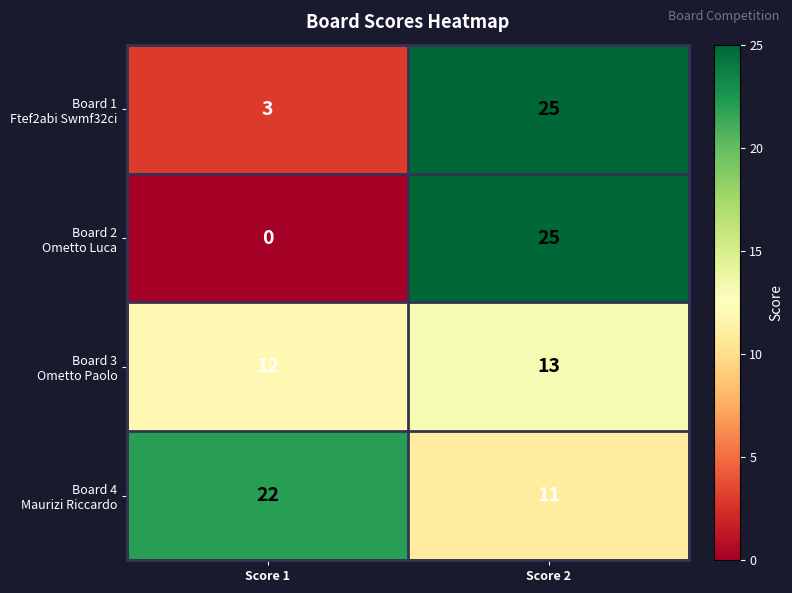

What is the difference between the highest and lowest values at Score 1?

22